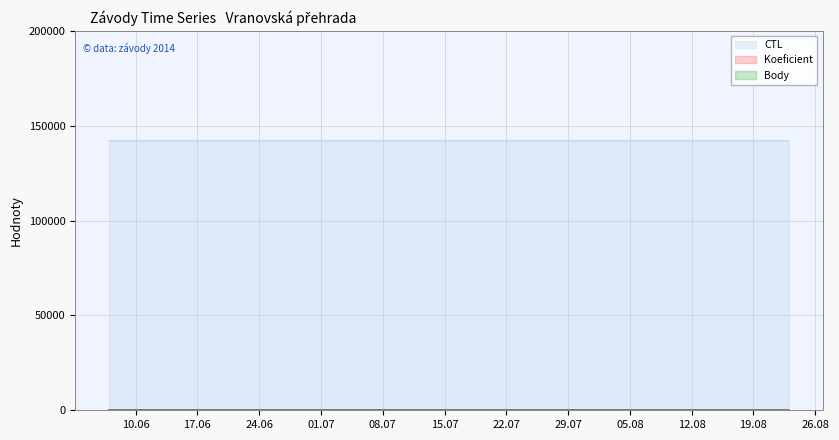

The CTL series shows 250617.6 at 2014-06-07. True or false?

False